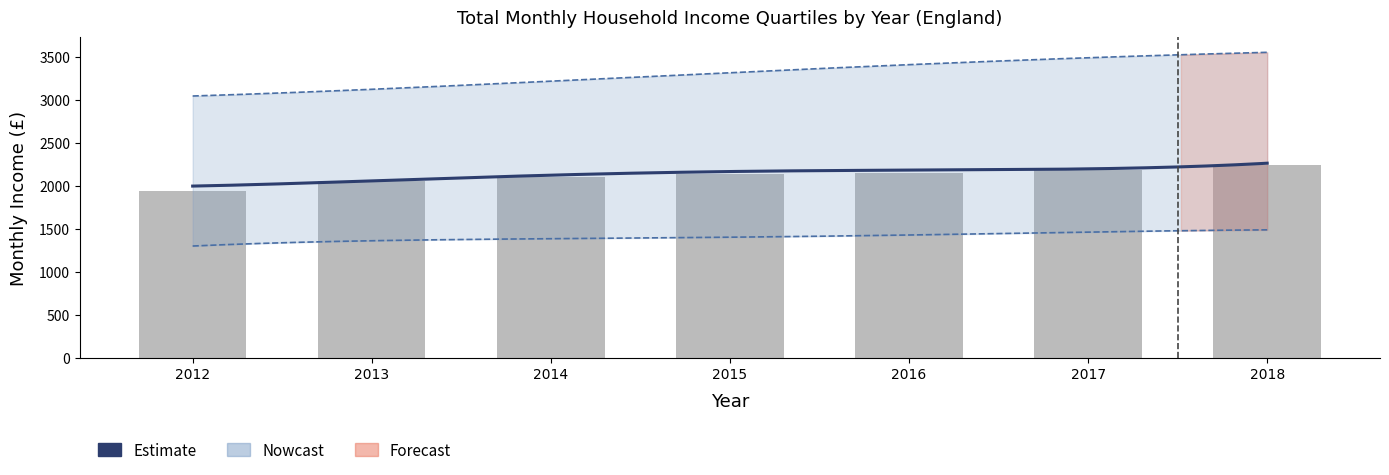

Is it true that England 75th percentile equals 4477 at 2016?

False